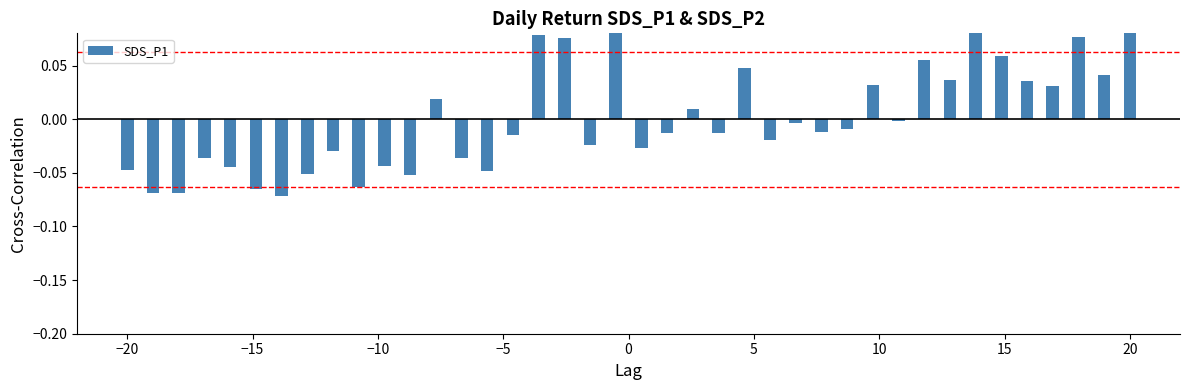

Reading right to left, what are all the values shown in this chart?

0.1	0.0	0.1	0.0	0.0	0.1	0.1	0.0	0.1	-0.0	0.0	-0.0	-0.0	-0.0	-0.0	0.0	-0.0	0.0	-0.0	-0.0	0.1	-0.0	0.1	0.1	-0.0	-0.0	-0.0	0.0	-0.1	-0.0	-0.1	-0.0	-0.1	-0.1	-0.1	-0.0	-0.0	-0.1	-0.1	-0.0